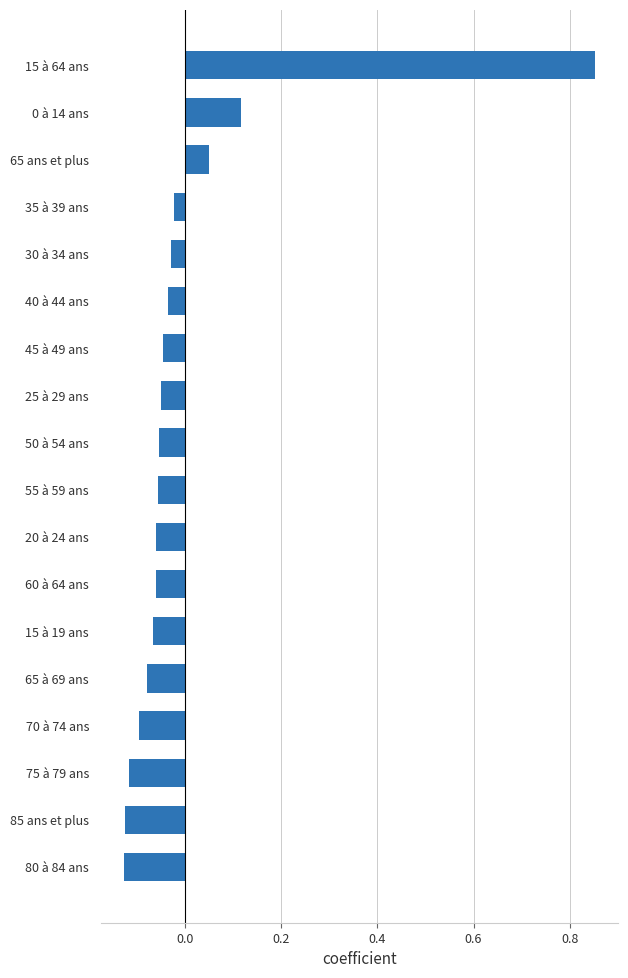

True or false: the data shows -0.1 at 25 à 29 ans.

False